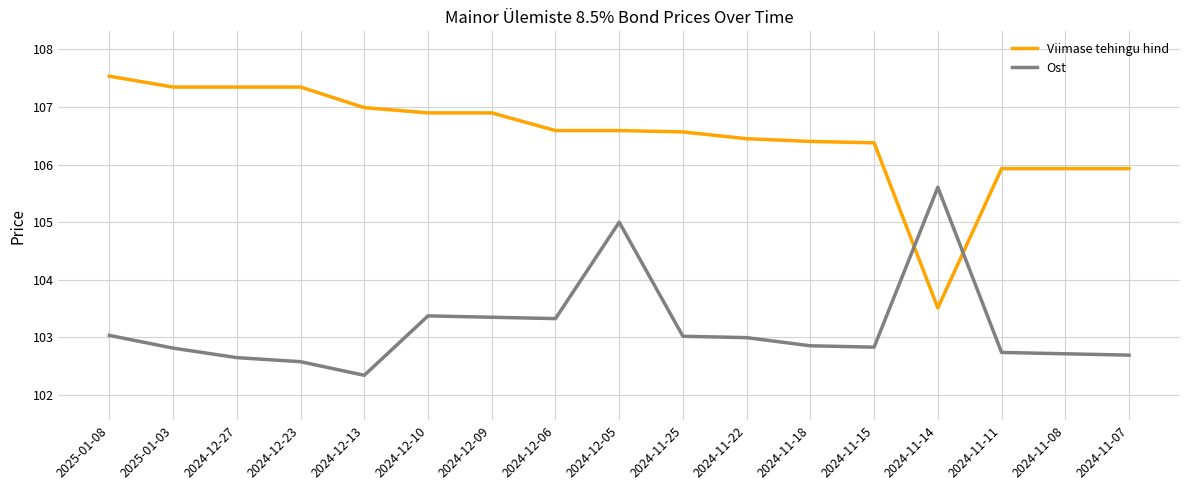

What position from the right is 2024-12-27?

15